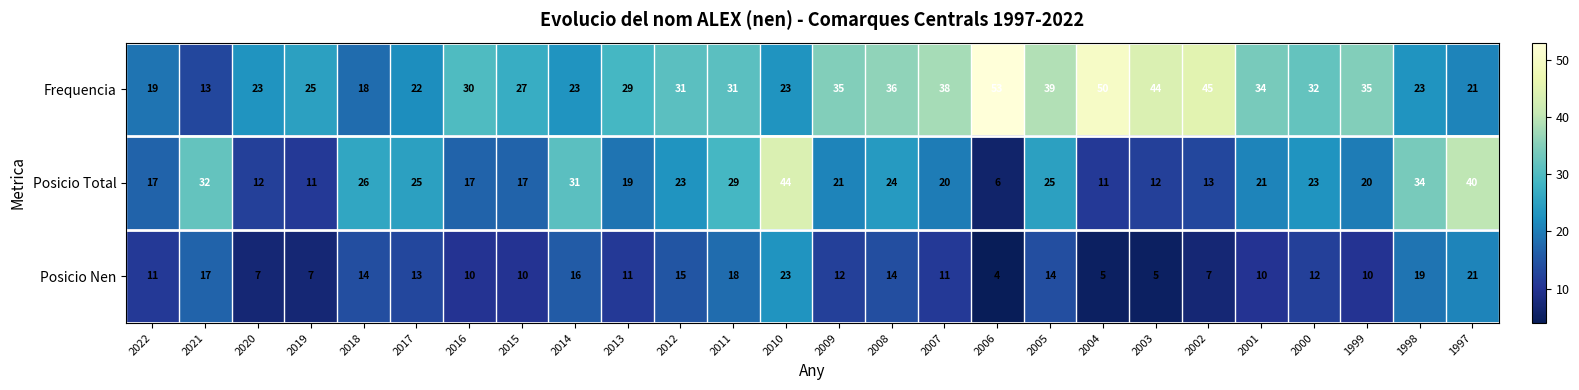

Which label corresponds to the smallest value in the chart?

2006